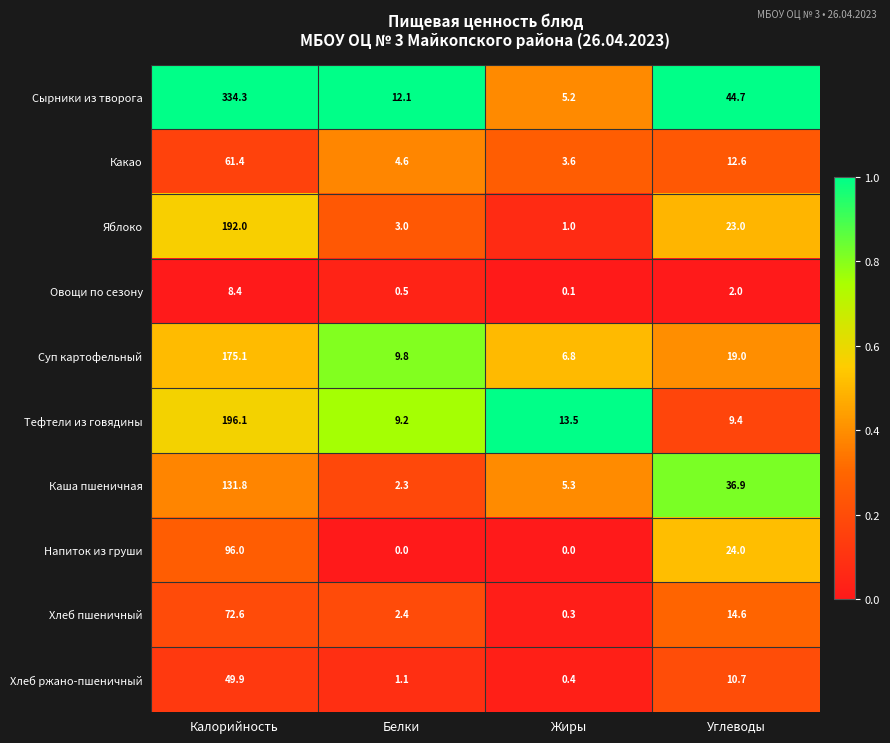

What is the greatest value displayed?

334.3